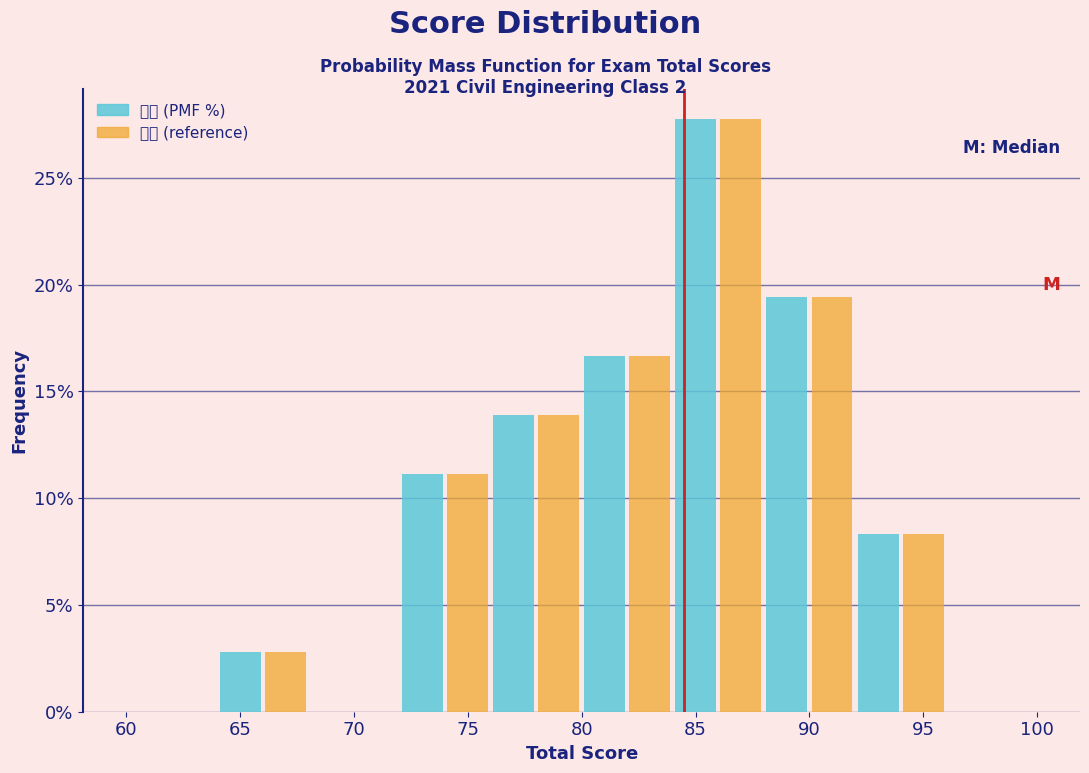

In the 总分 (reference) series, which range on the x-axis has the tallest bar?

84 to 88